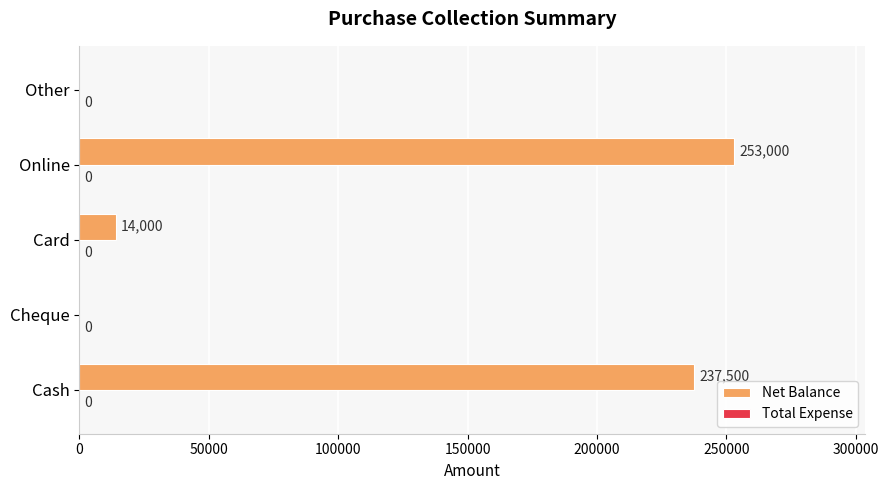

Which has a higher value, Online or Cheque?

Online